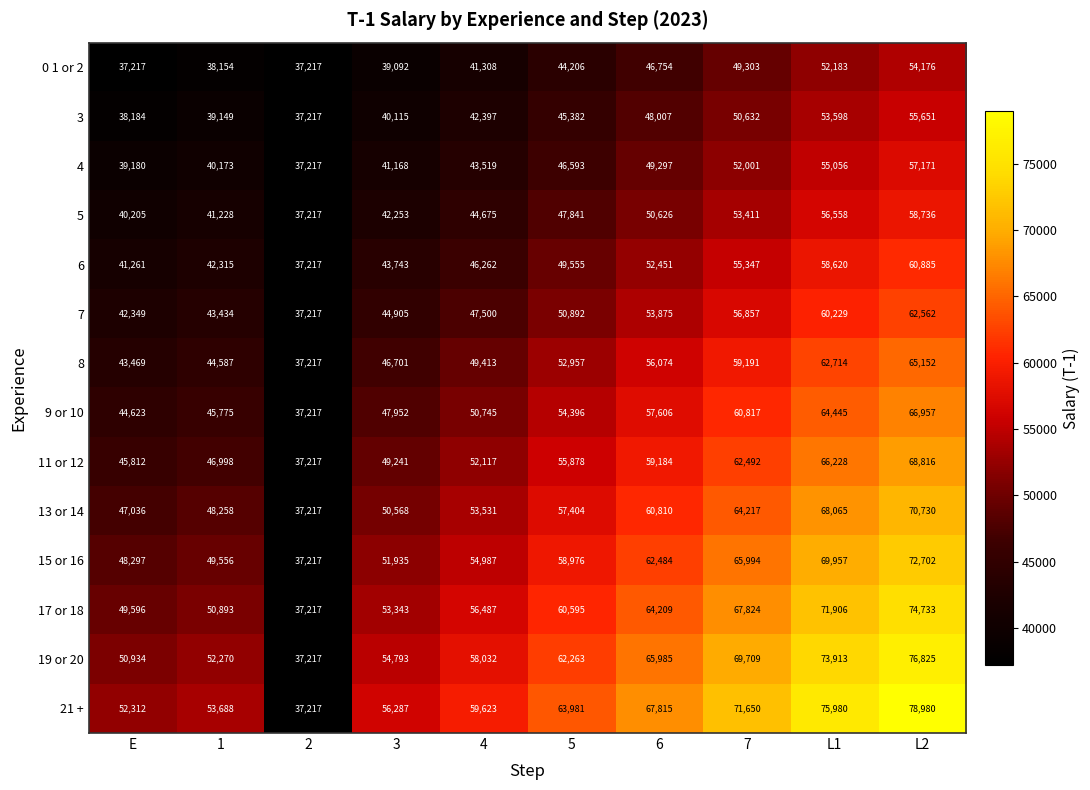

What is the total value across all series at 5?

750919